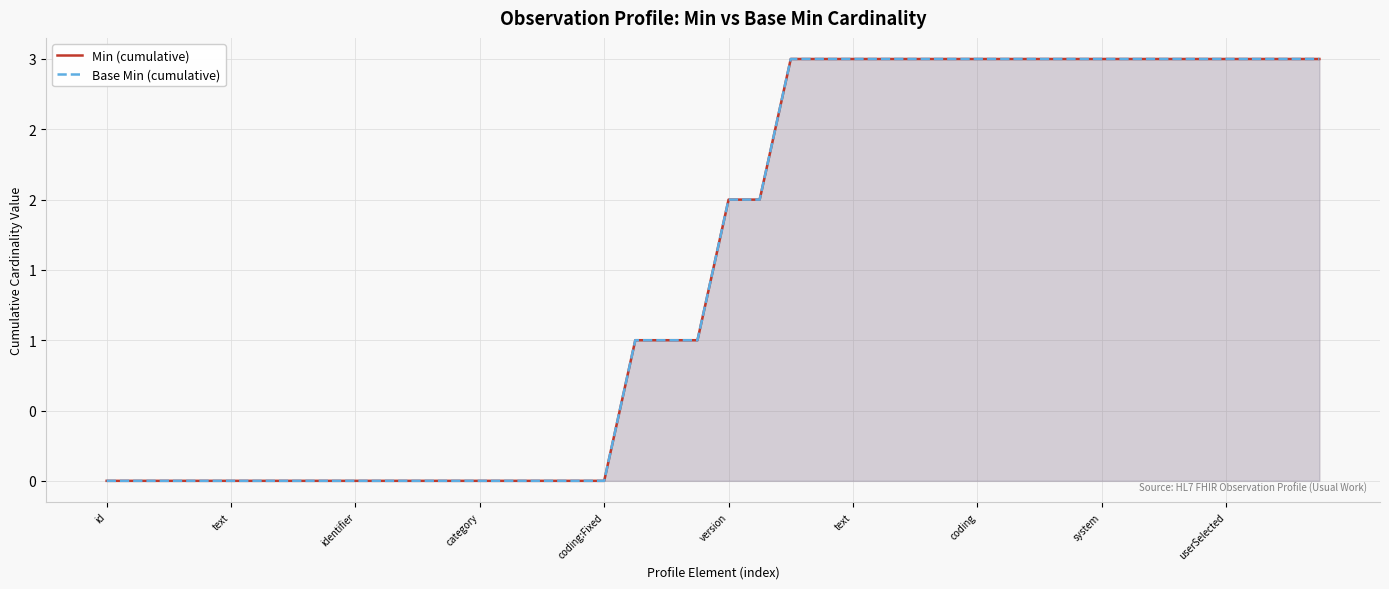

Does the chart display data point markers on the line(s)?

No